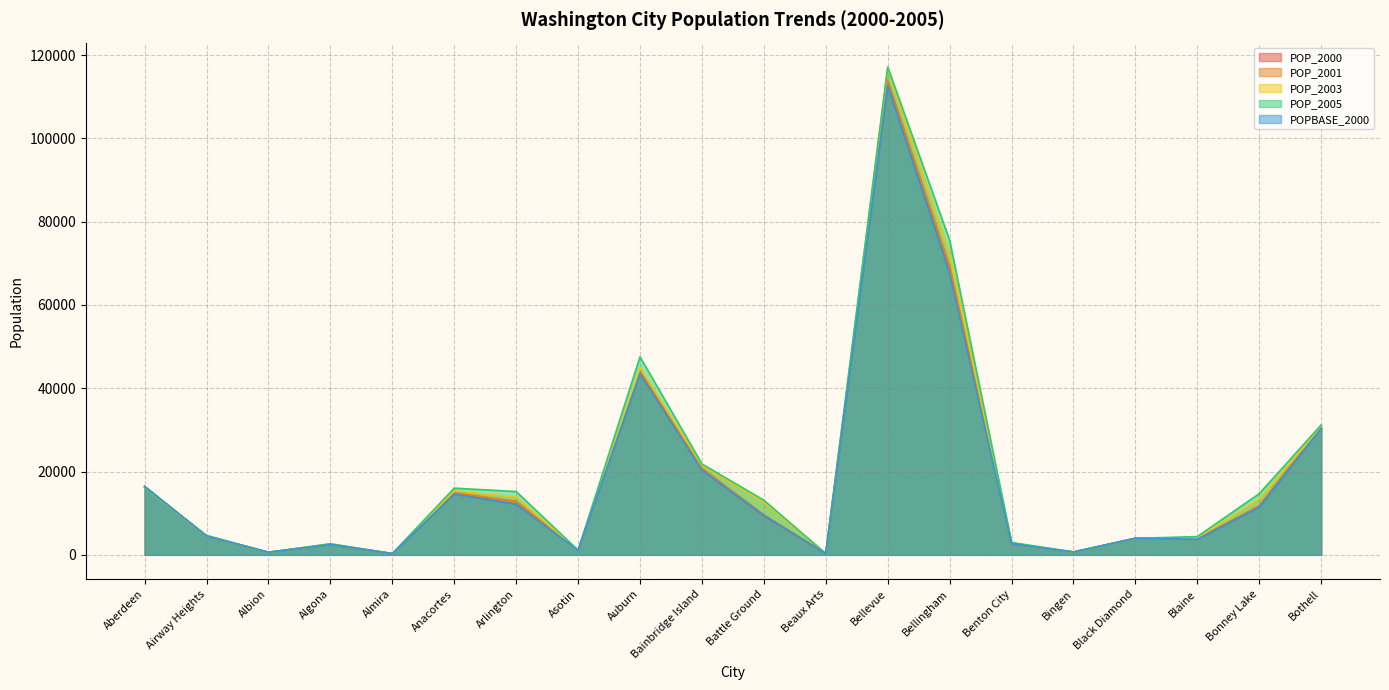

Between which two adjacent categories do POPBASE_2000 and POP_2001 first intersect?

Albion and Algona